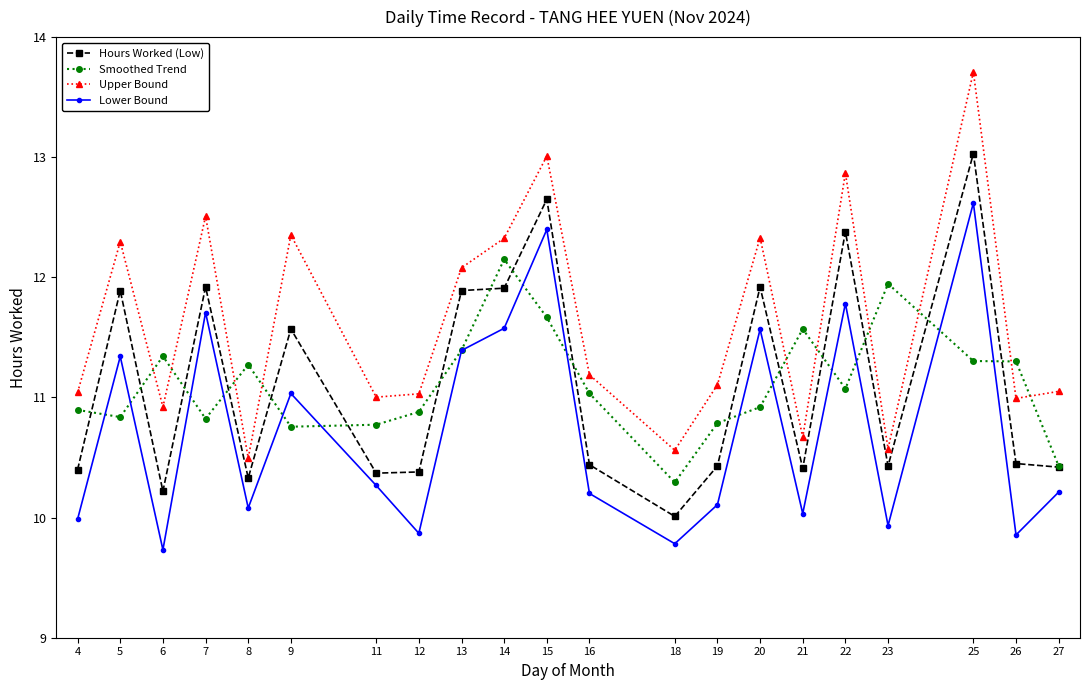

Which series has the largest total across all categories?

Upper Bound